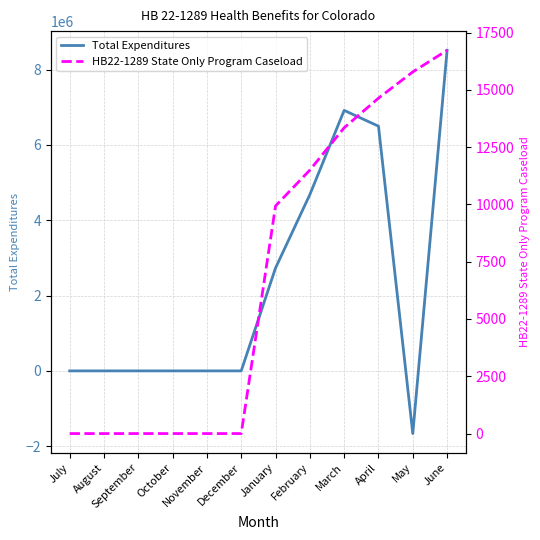

Reading right to left, list all the values displayed in this chart.

Total Expenditures: June=8515050.2	May=-1664406.1	April=6499061.4	March=6918784.0	February=4682194.1	January=2732793.9	December=0.0	November=0.0	October=0.0	September=0.0	August=0.0	July=0.0
HB22-1289 State Only Program Caseload: June=16728.0	May=15784.0	April=14639.0	March=13346.0	February=11499.0	January=9934.0	December=0.0	November=0.0	October=0.0	September=0.0	August=0.0	July=0.0